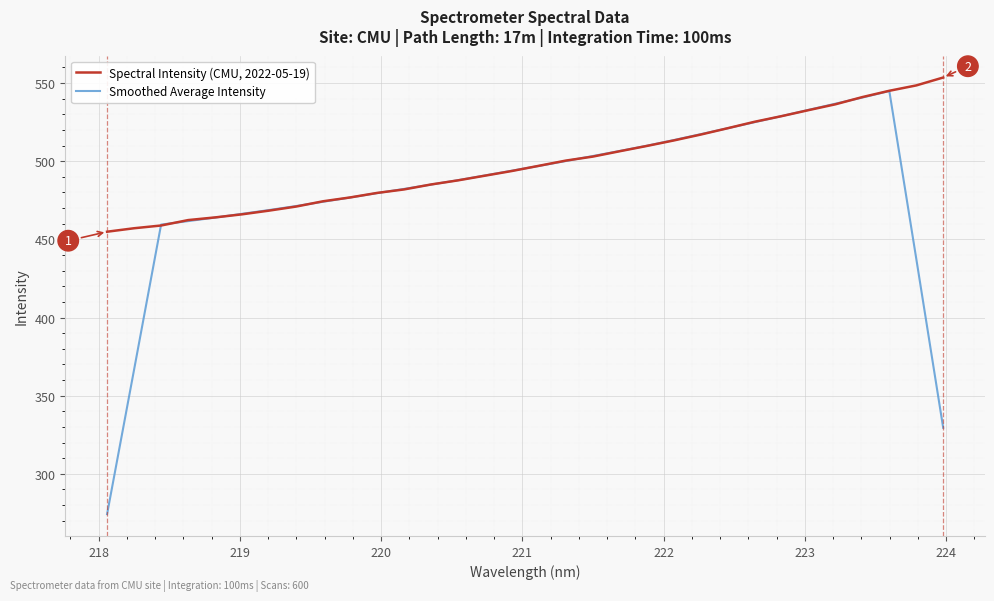

What are all the series names shown in the legend?

Spectral Intensity (CMU, 2022-05-19), Smoothed Average Intensity